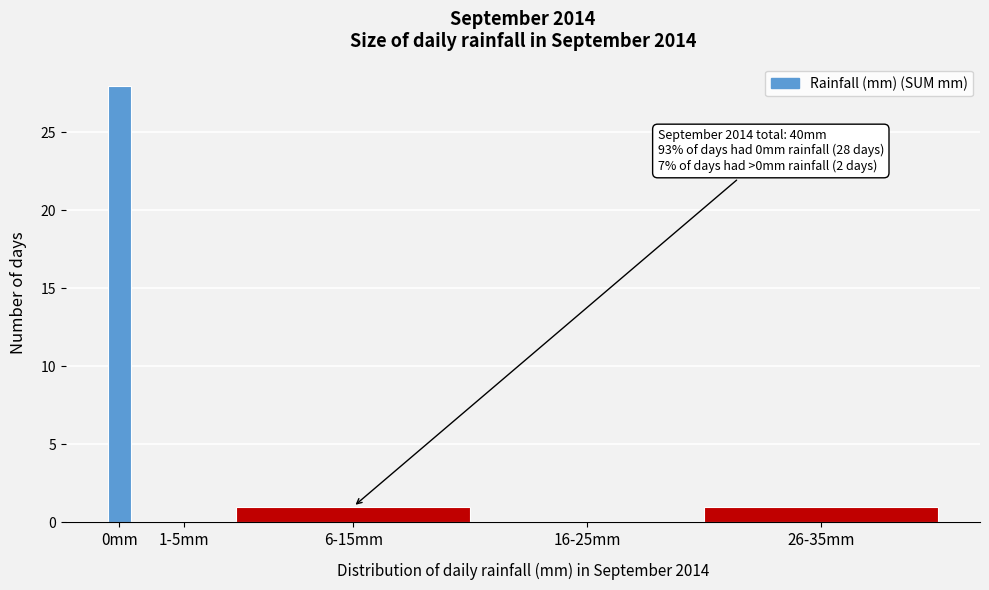

Reading left to right, extract all data points from this chart.

0mm=28	1-5mm=0	6-15mm=1	16-25mm=0	26-35mm=1